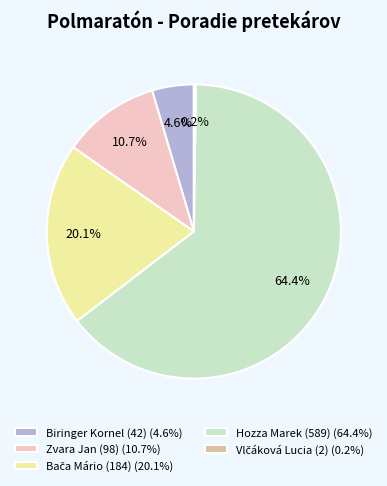

To the nearest percent, what is the difference between the largest and smallest slice percentages?

64%